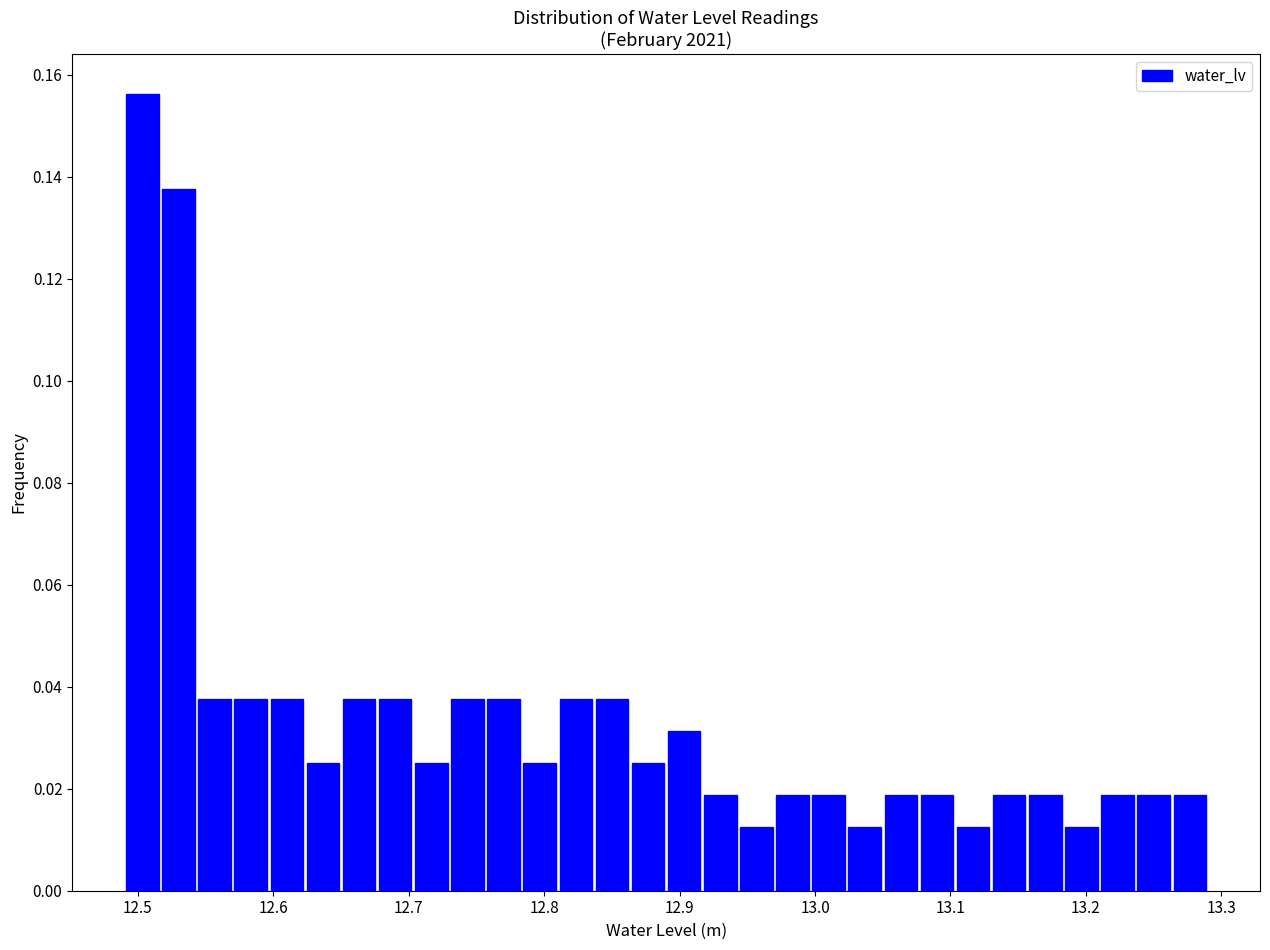

Around what value on the x-axis is the tallest bar? Give the approximate position of its centre, as read against the axis.

12.50